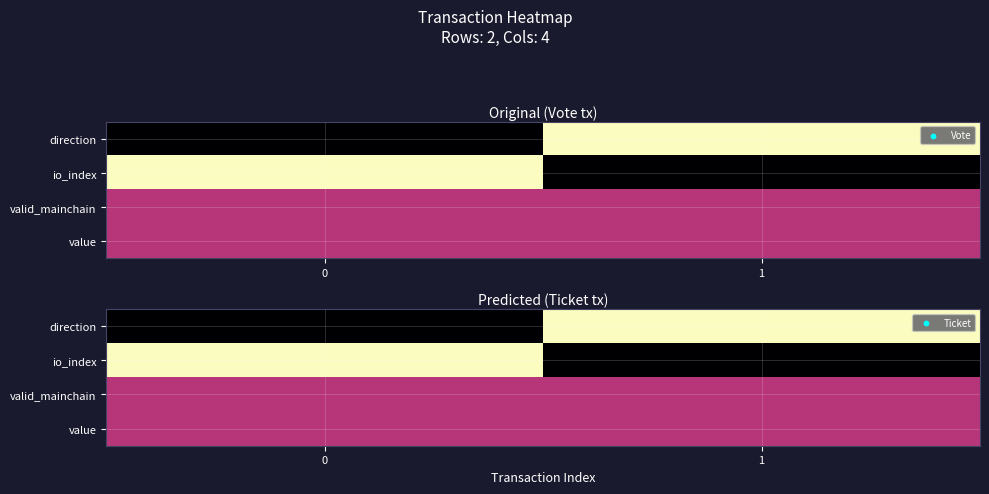

How many distinct data groups are displayed?

4